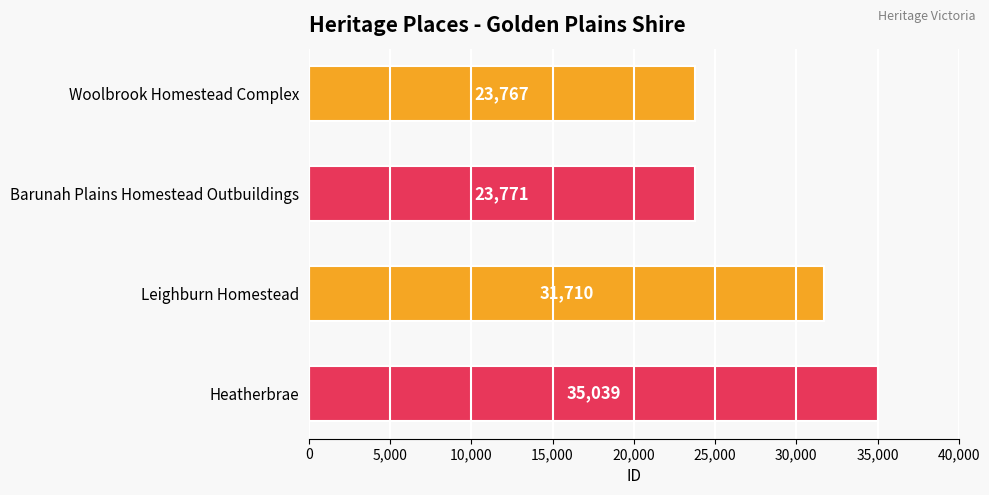

Is it true that the value at Leighburn Homestead is 55514?

False